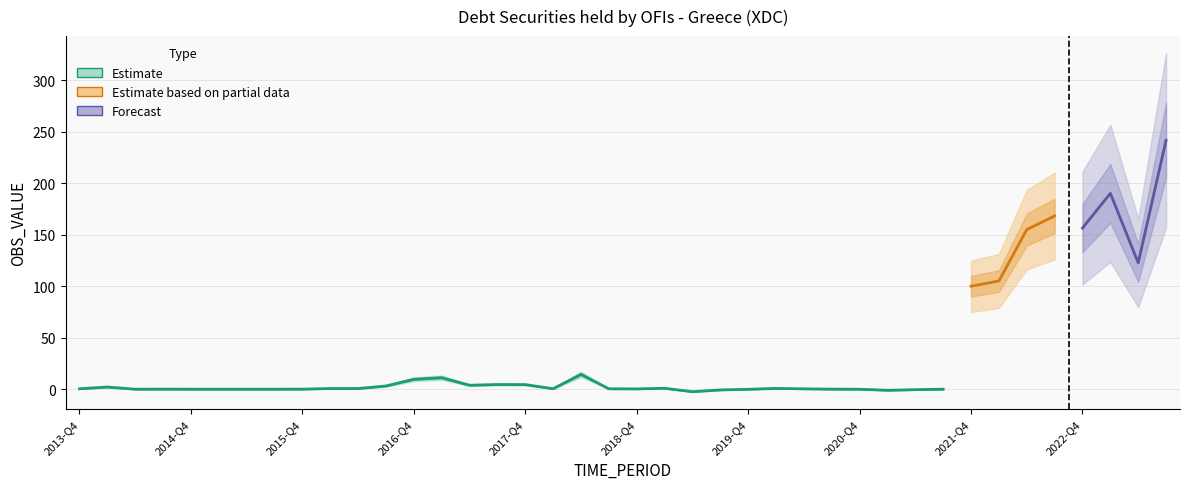

Reading right to left, extract all data points from this chart.

241.8	122.7	190.2	156.5	168.3	155.0	105.1	100.0	0.0	-0.5	-1.1	-0.0	0.1	0.3	0.7	-0.1	-0.7	-2.4	0.9	0.3	0.4	14.4	0.4	4.5	4.5	3.9	11.2	9.6	3.1	0.7	0.7	0.1	0.0	0.0	0.0	0.0	0.1	0.0	2.1	0.4